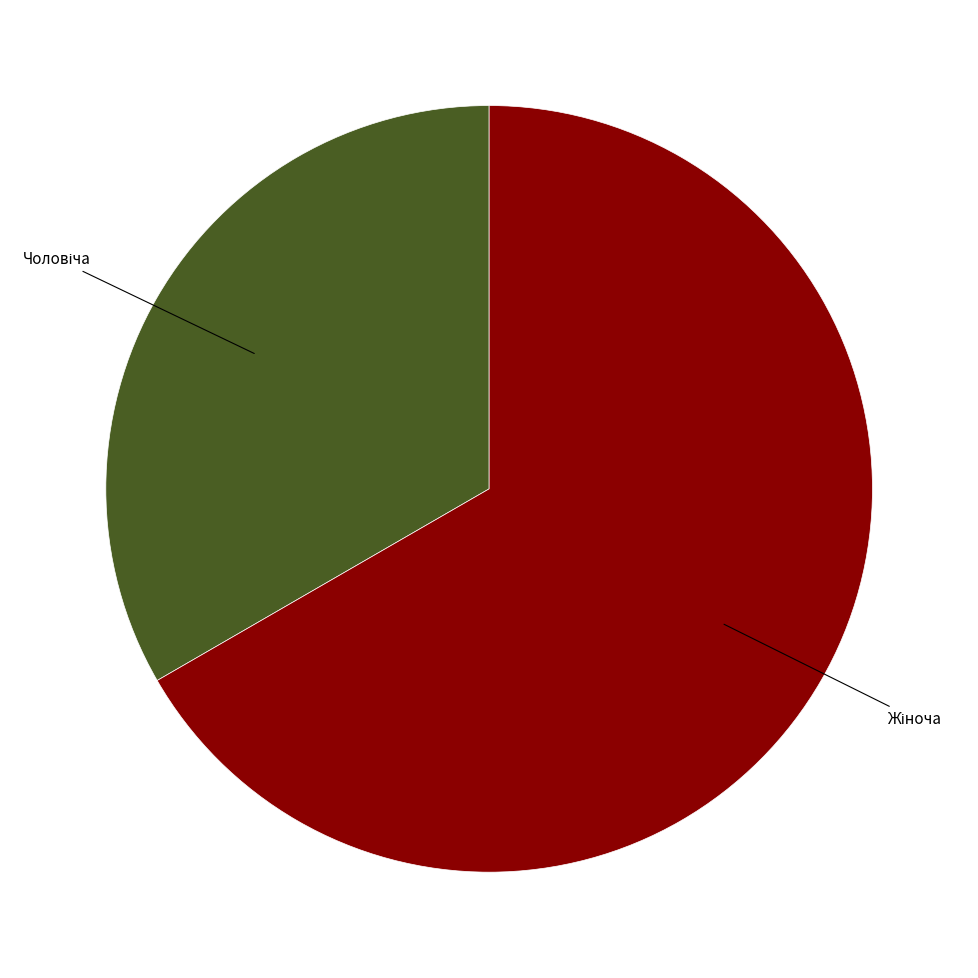

Does any single category account for the majority?

Yes